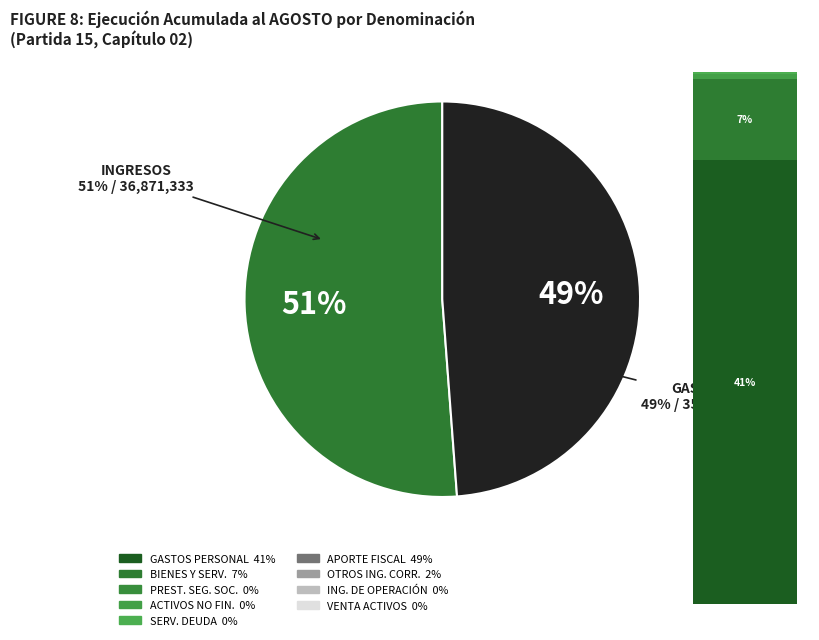

What percentage is the BIENES Y SERVICIOS DE CONSUMO slice, to the nearest percent?

7%